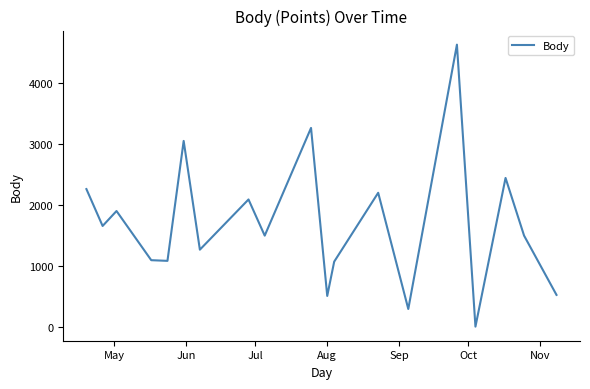

What is the average value?

1702